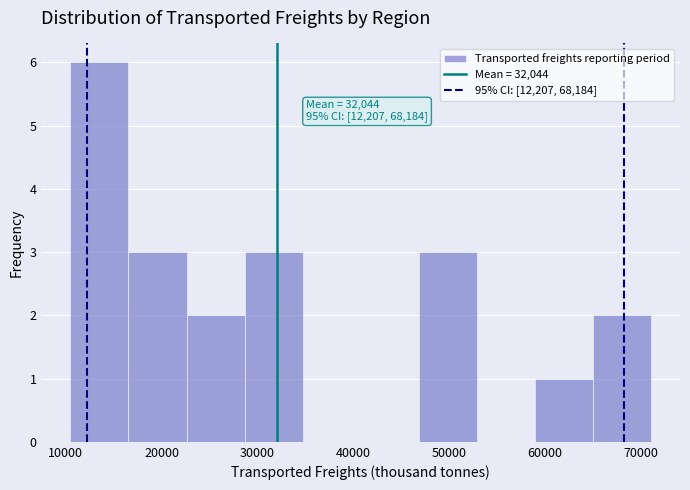

Over which range of the x-axis is the bar tallest?

10000 to 17000